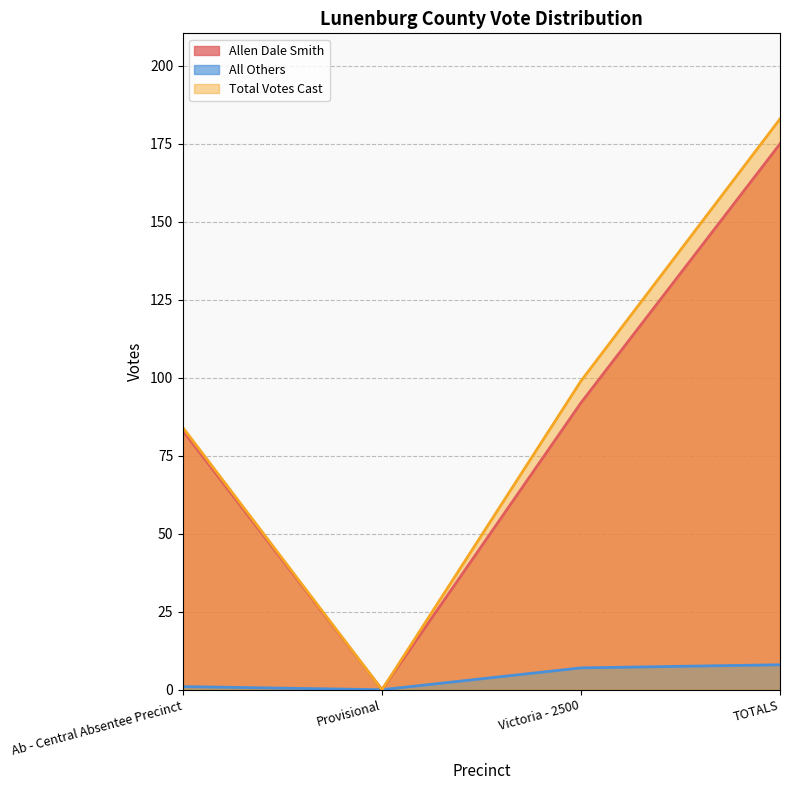

At how many categories does at least one series exceed 169?

1